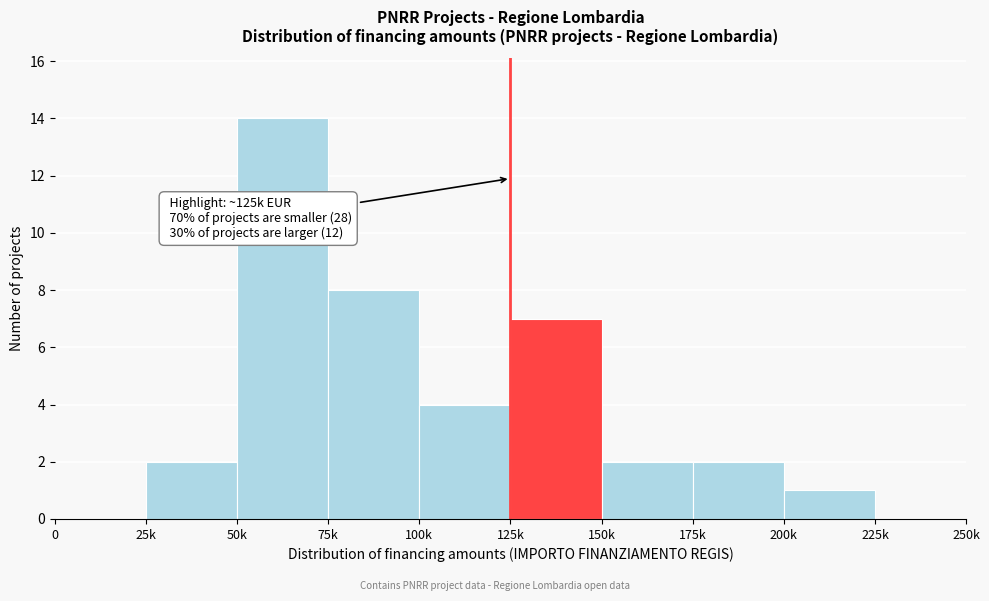

Reading right to left, extract all data points from this chart.

225k=0	200k=1	175k=2	150k=2	125k=7	100k=4	75k=8	50k=14	25k=2	0=0